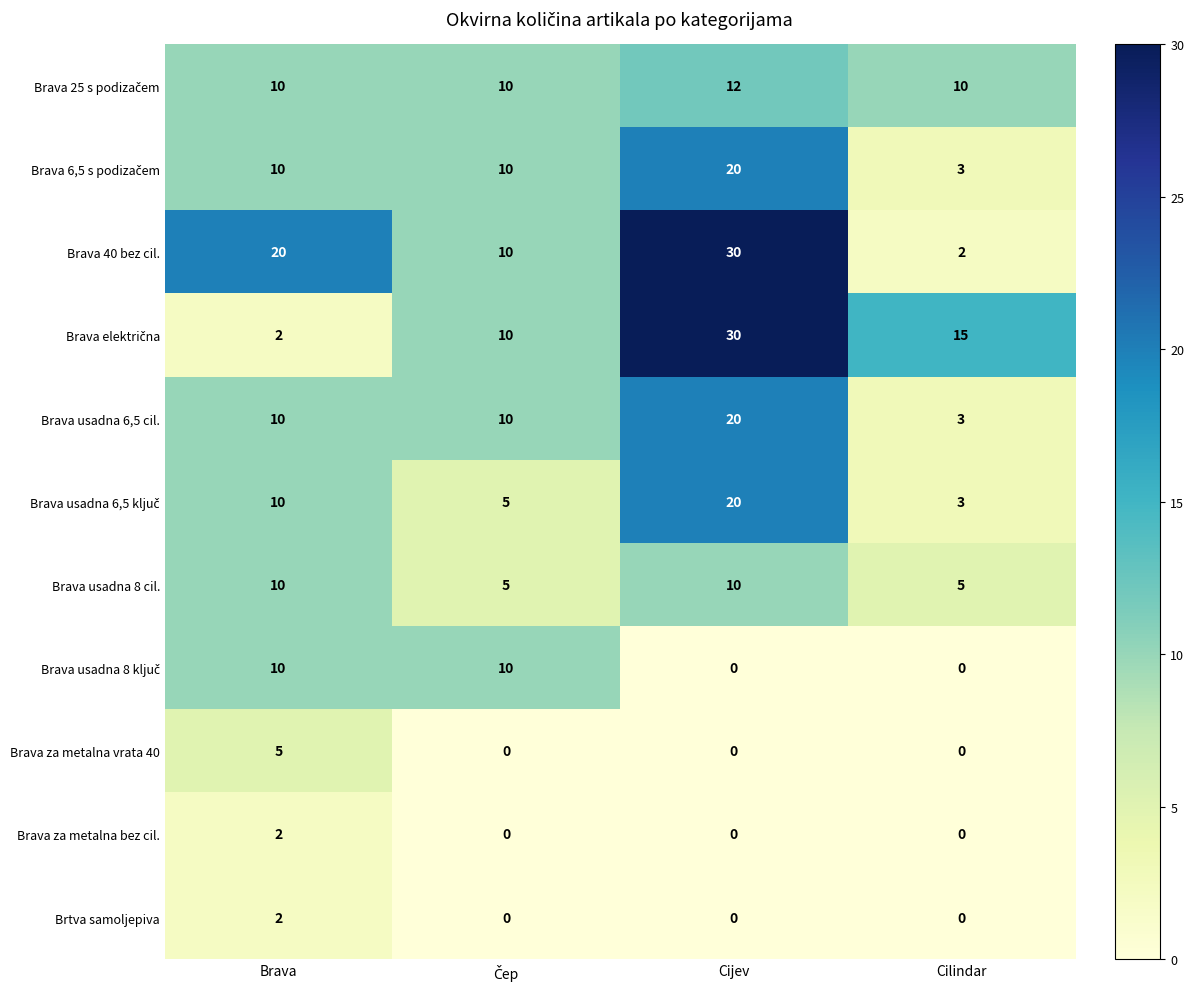

How many Brava za metalna bez cil. values are between 0 and 2?

4